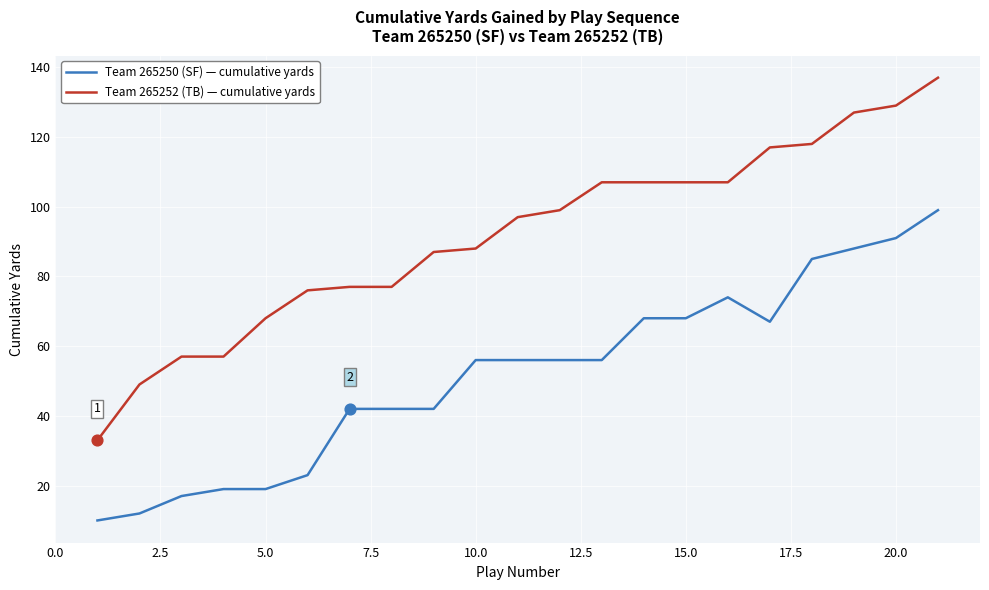

Which series has the largest range (max minus min)?

Team 265252 (TB) — cumulative yards